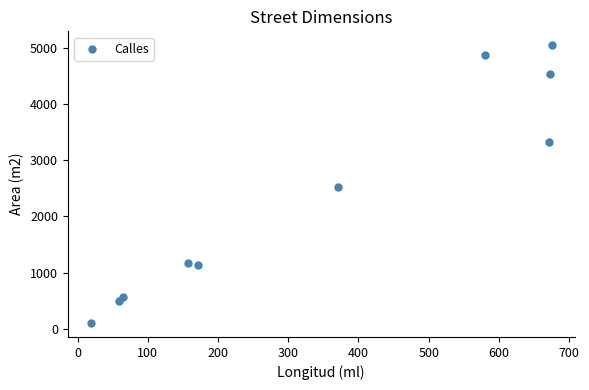

What Y value in the scatter plot is closest to 2571?

2512.2